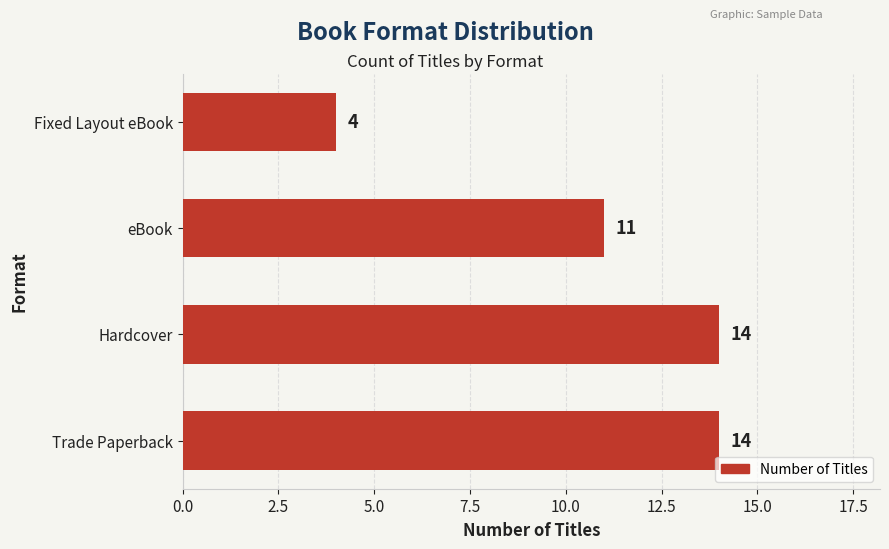

Reading bottom to top, extract all data points from this chart.

14	14	11	4